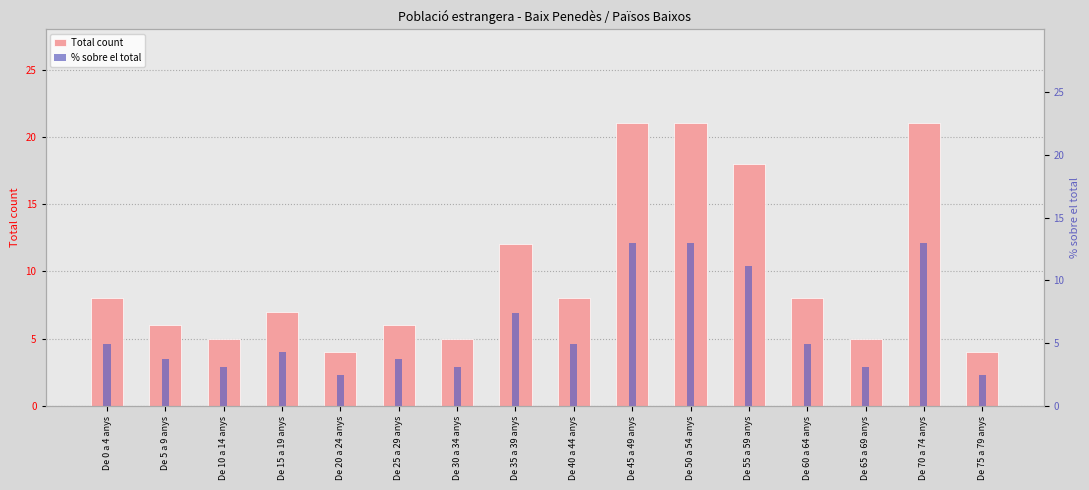

True or false: Total count has a value of 12.0 at De 35 a 39 anys.

True